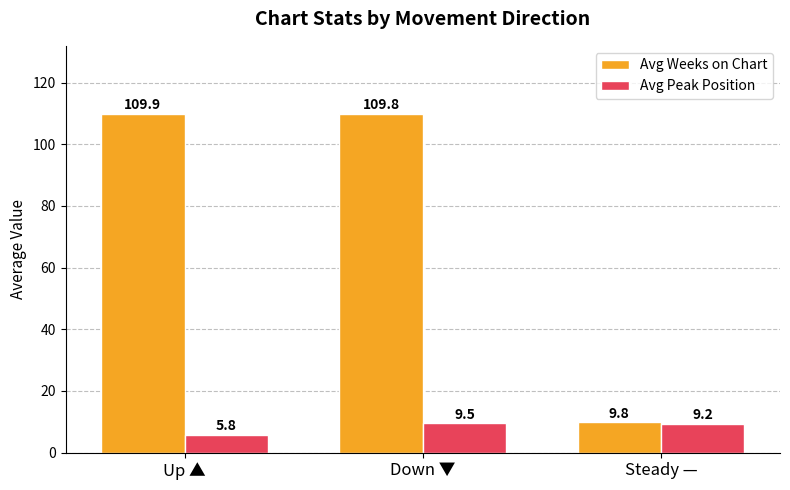

Between Down ▼ and Steady —, which series saw the biggest shift?

Avg Weeks on Chart